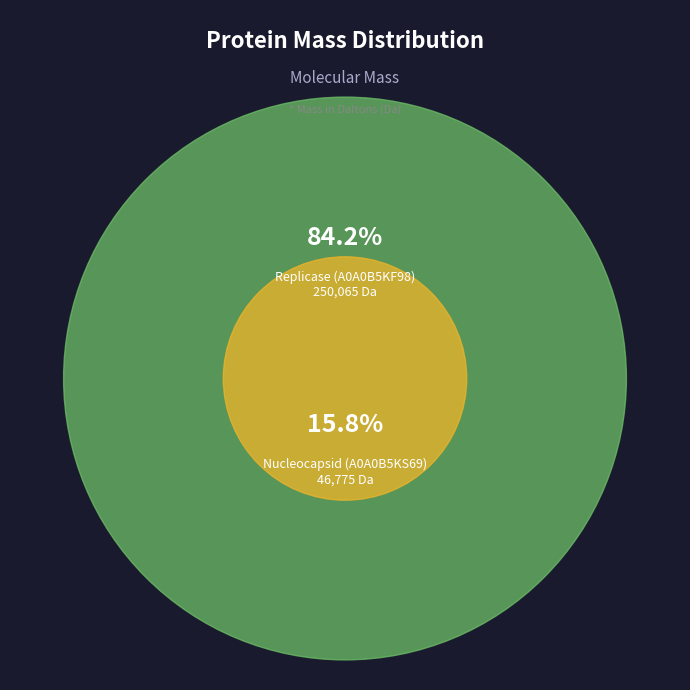

Is there a majority slice in this chart?

Yes